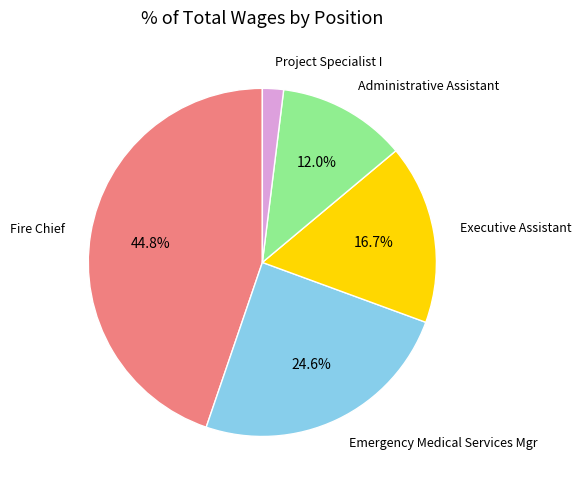

Is there a majority slice in this chart?

No